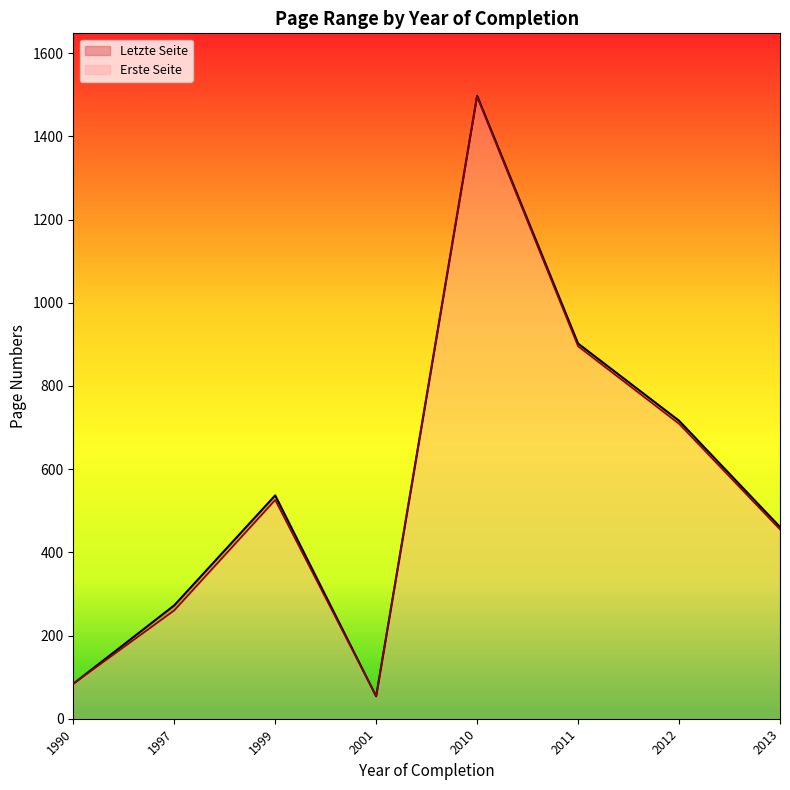

Rank the series by their maximum value, from highest to lowest.

Letzte Seite, Erste Seite